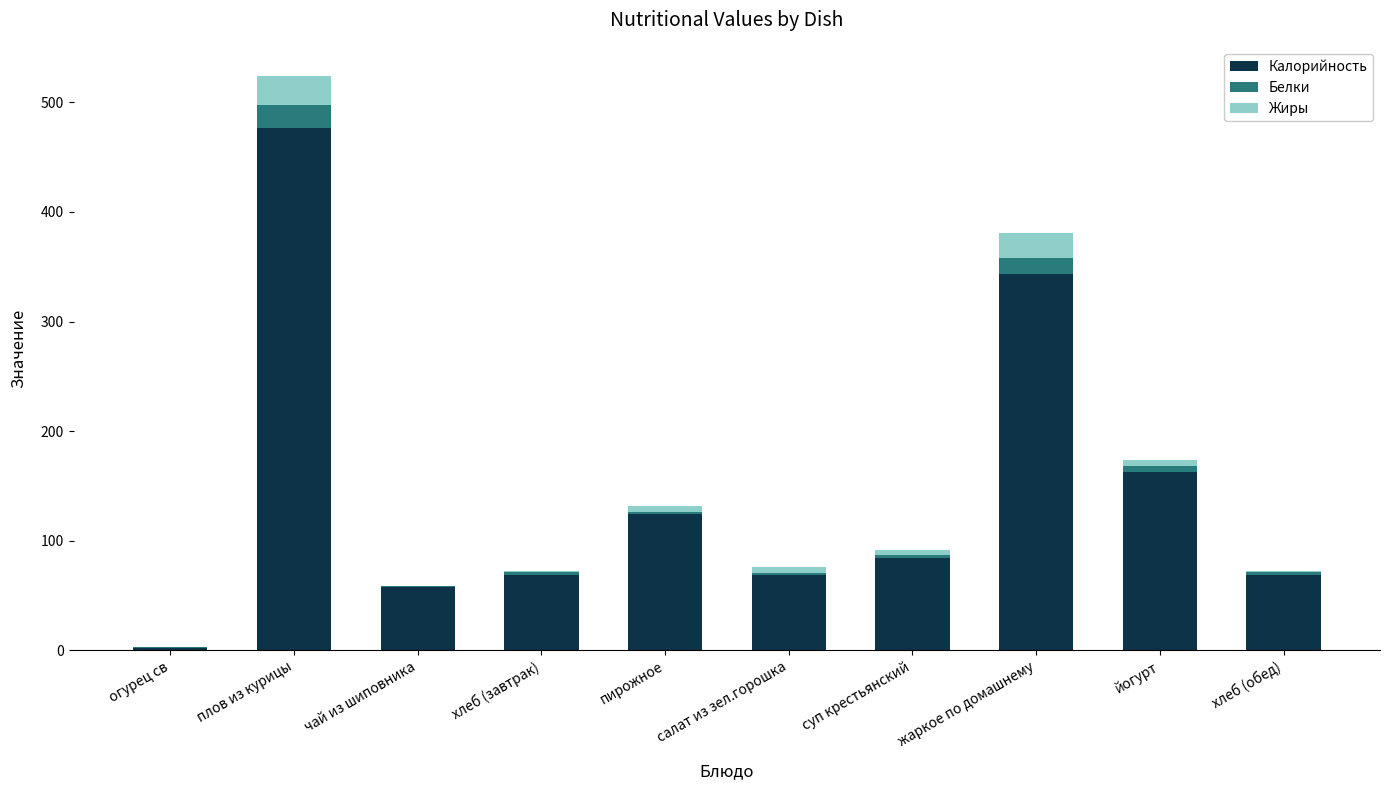

What is the highest value of the Калорийность series?

476.3